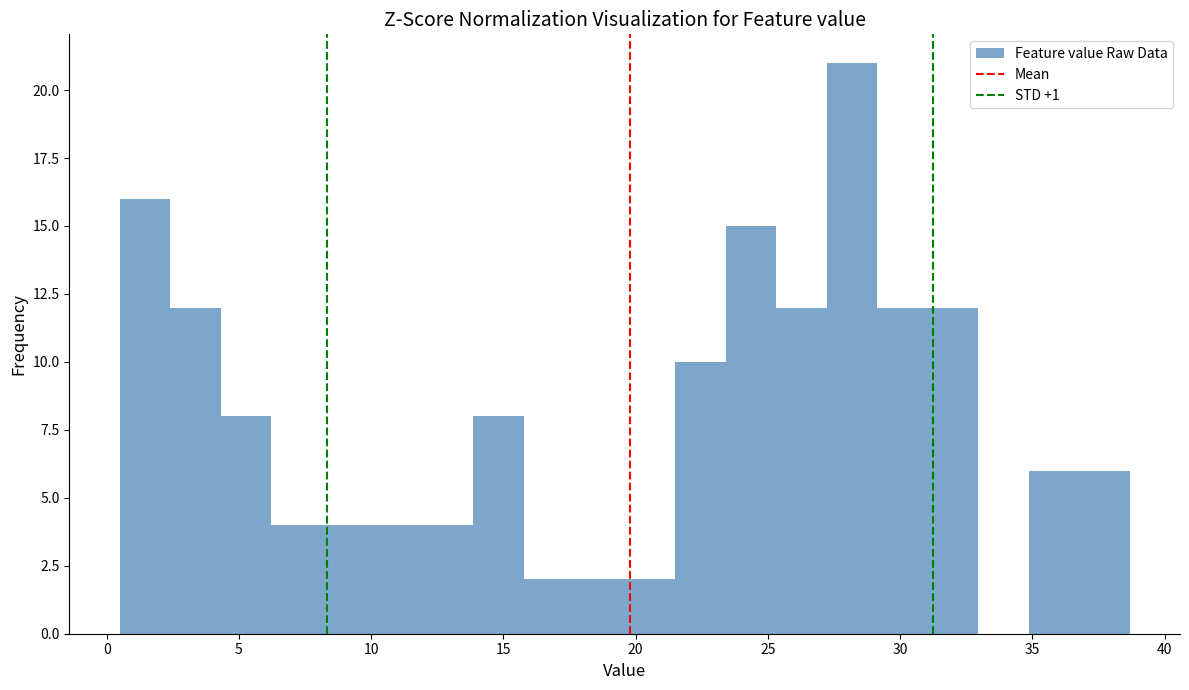

Read against the x-axis, roughly where is the centre of the tallest bar?

28.0